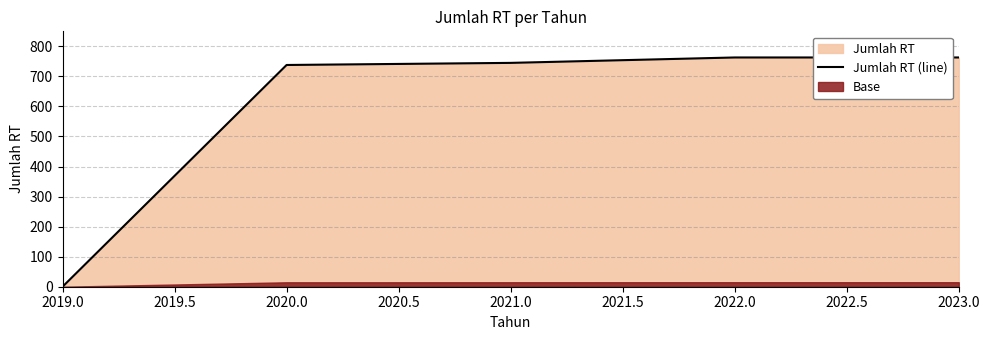

The value of Jumlah RT (line) at 2021.0 is 745. True or false?

True